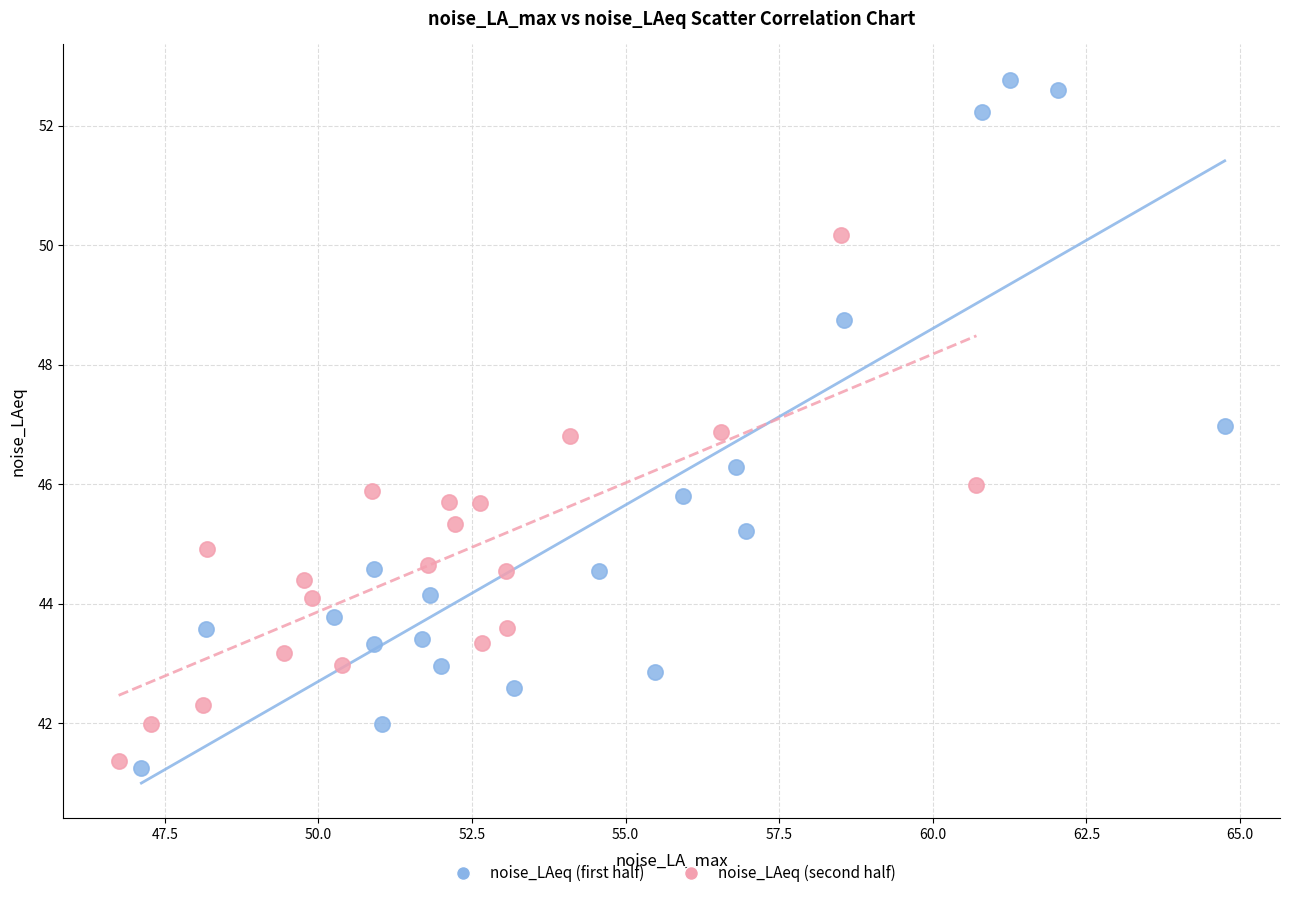

Which series reaches the maximum Y coordinate?

noise_LAeq (first half)